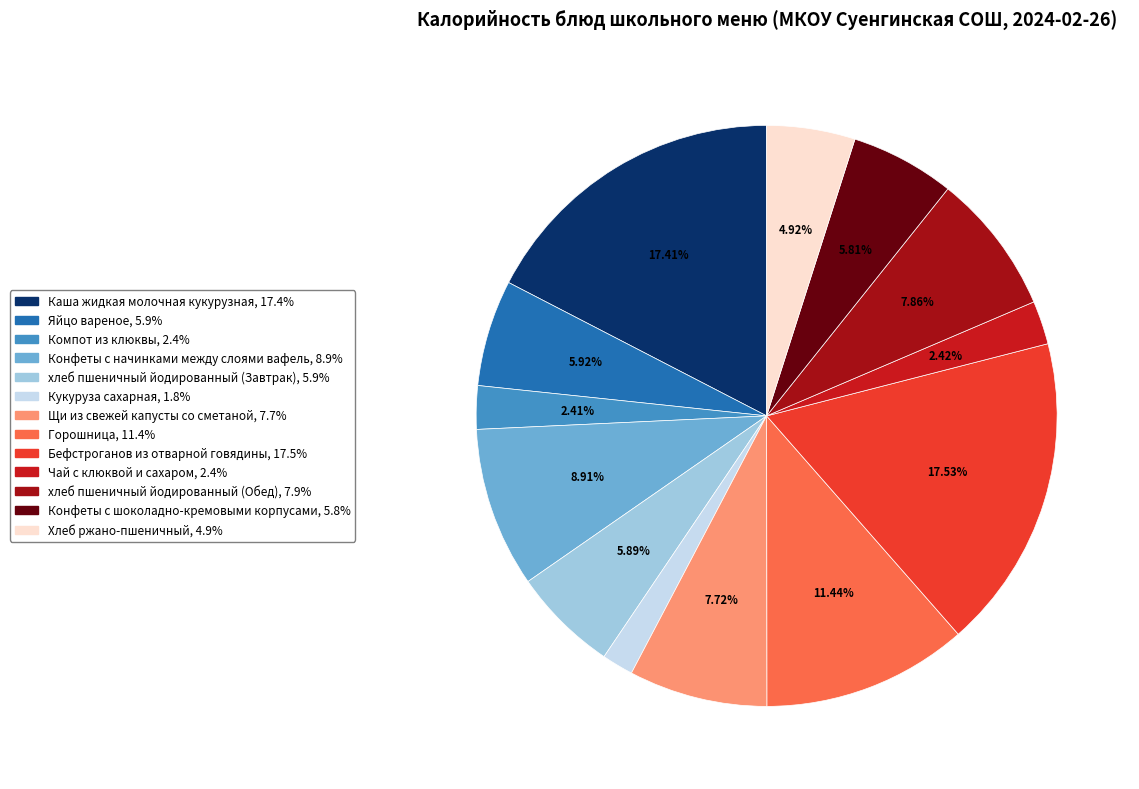

True or false: Конфеты с шоколадно-кремовыми корпусами accounts for 1% of the total.

False